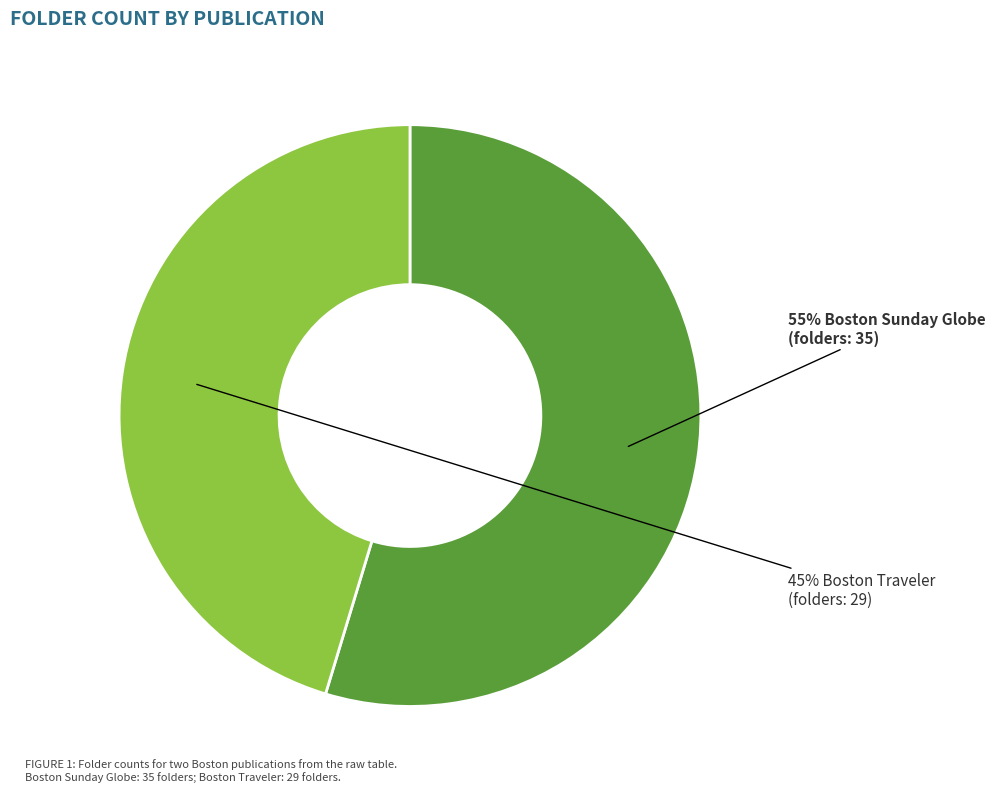

To the nearest percent, what is the average slice percentage?

50%